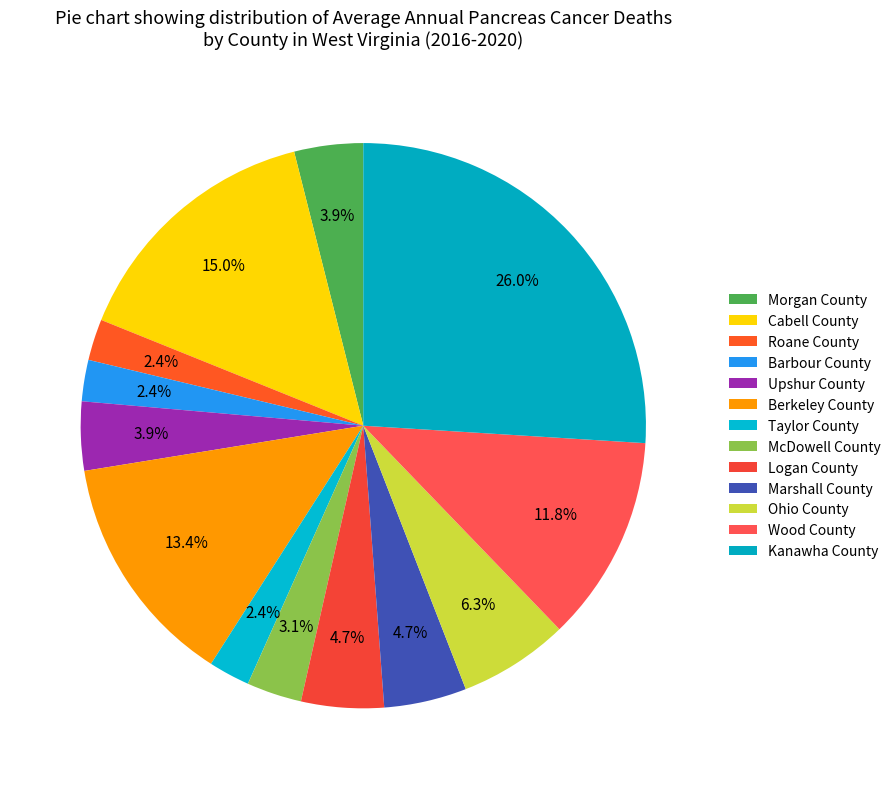

Is it true that Taylor County is 15% of the pie?

False